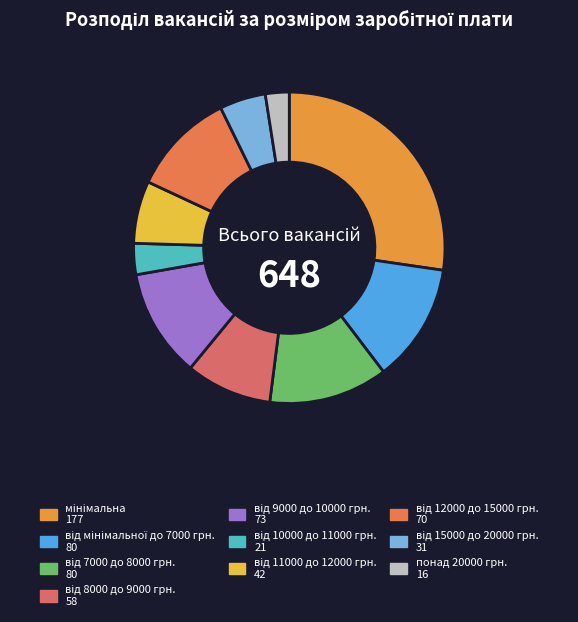

Is the sum of від мінімальної до 7000 грн. and від 12000 до 15000 грн. greater than half?

No